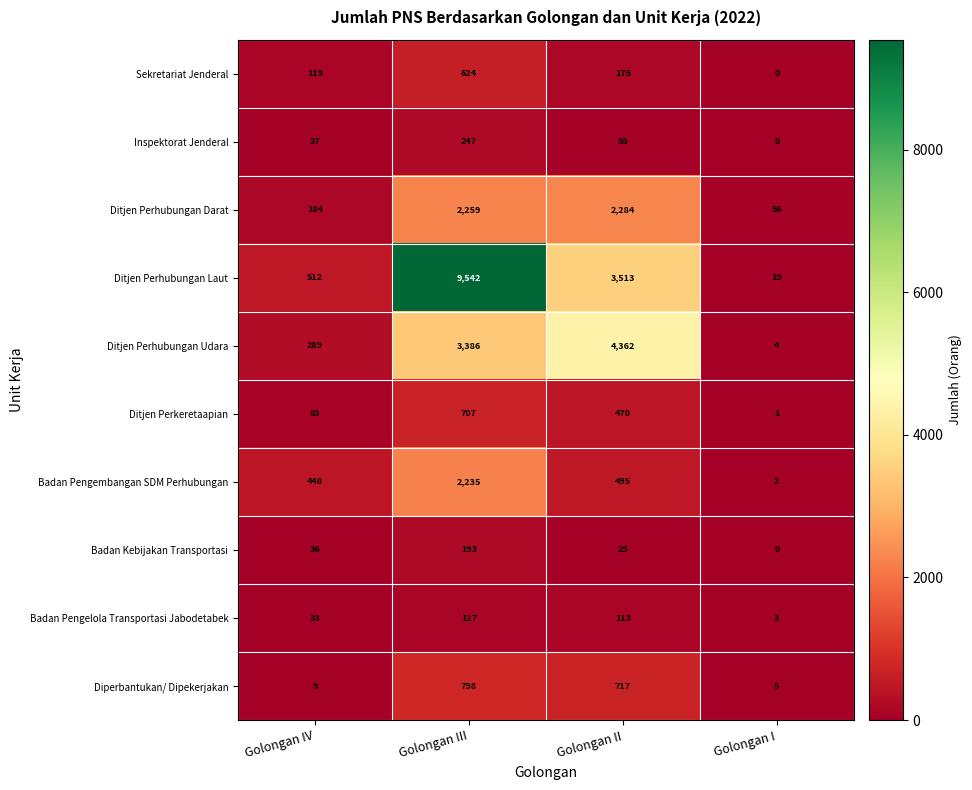

What is the total value across all series at Golongan I?

90